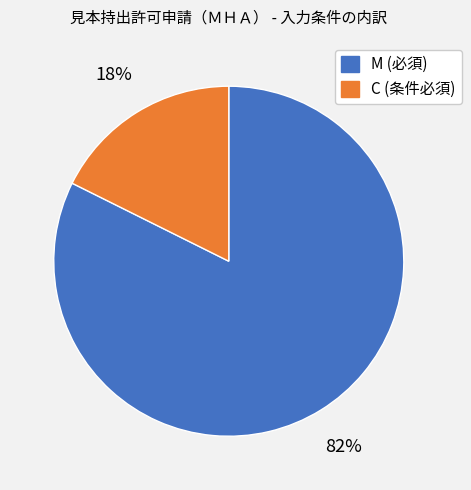

To the nearest percent, what is the average slice percentage?

50%